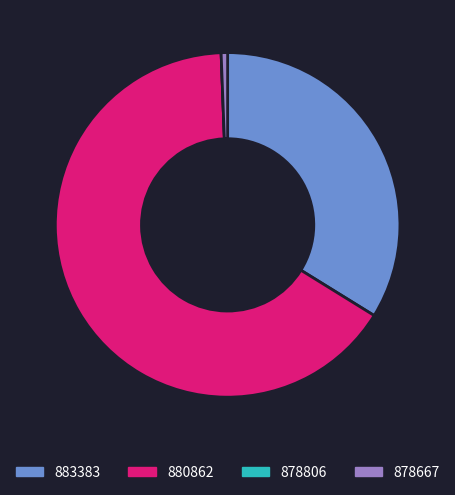

Which has a higher value, 878667 or 883383?

883383